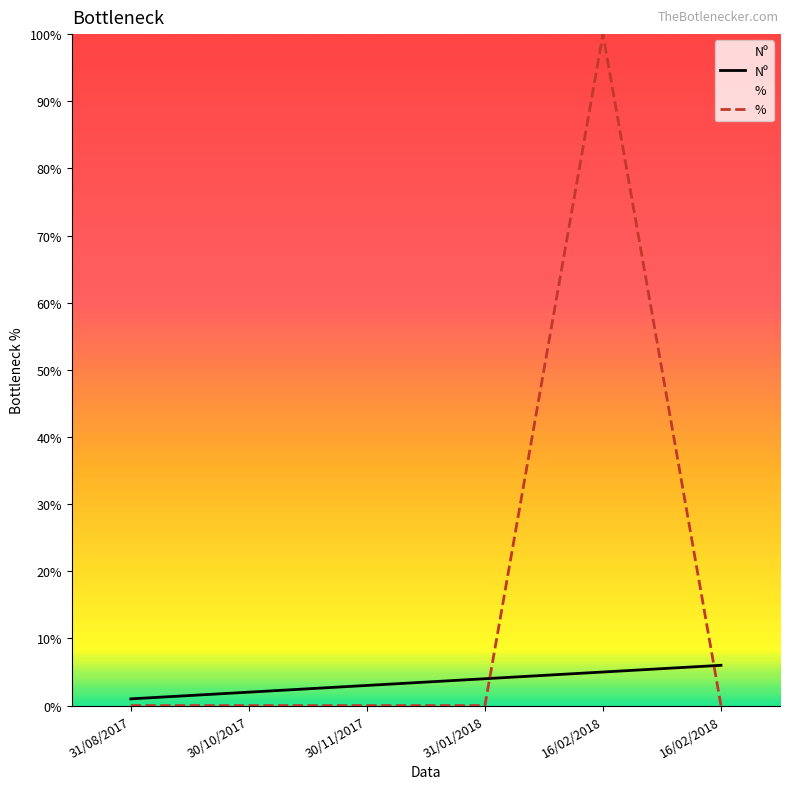

The Nº series shows 6 at 16/02/2018. True or false?

True